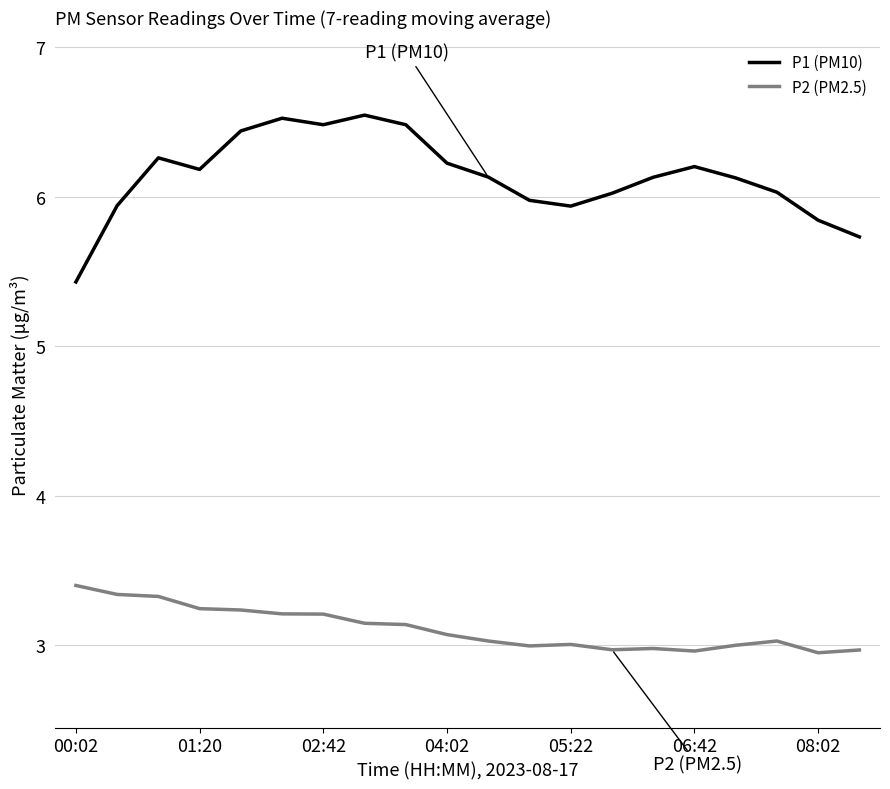

What is the minimum value for P1 (PM10)?

5.4